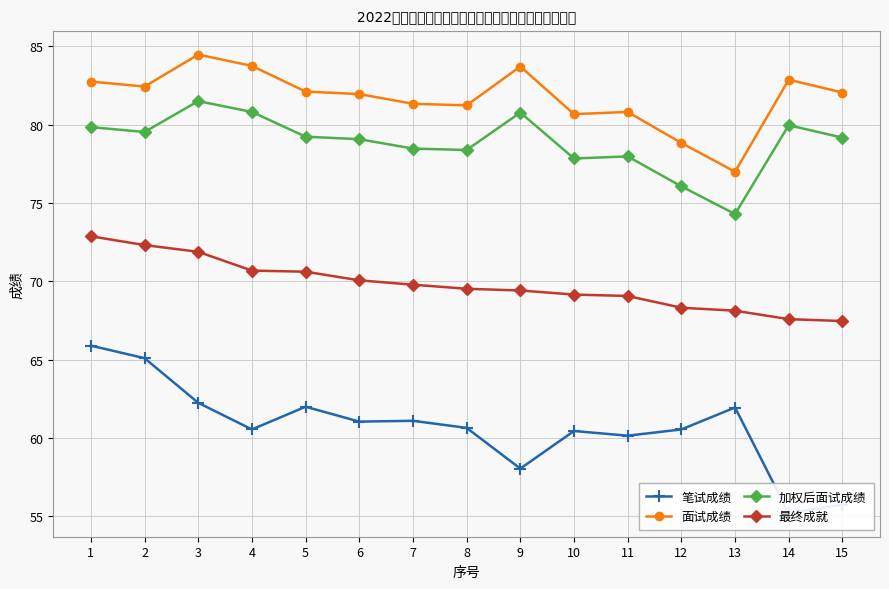

How many series are shown in this chart?

4